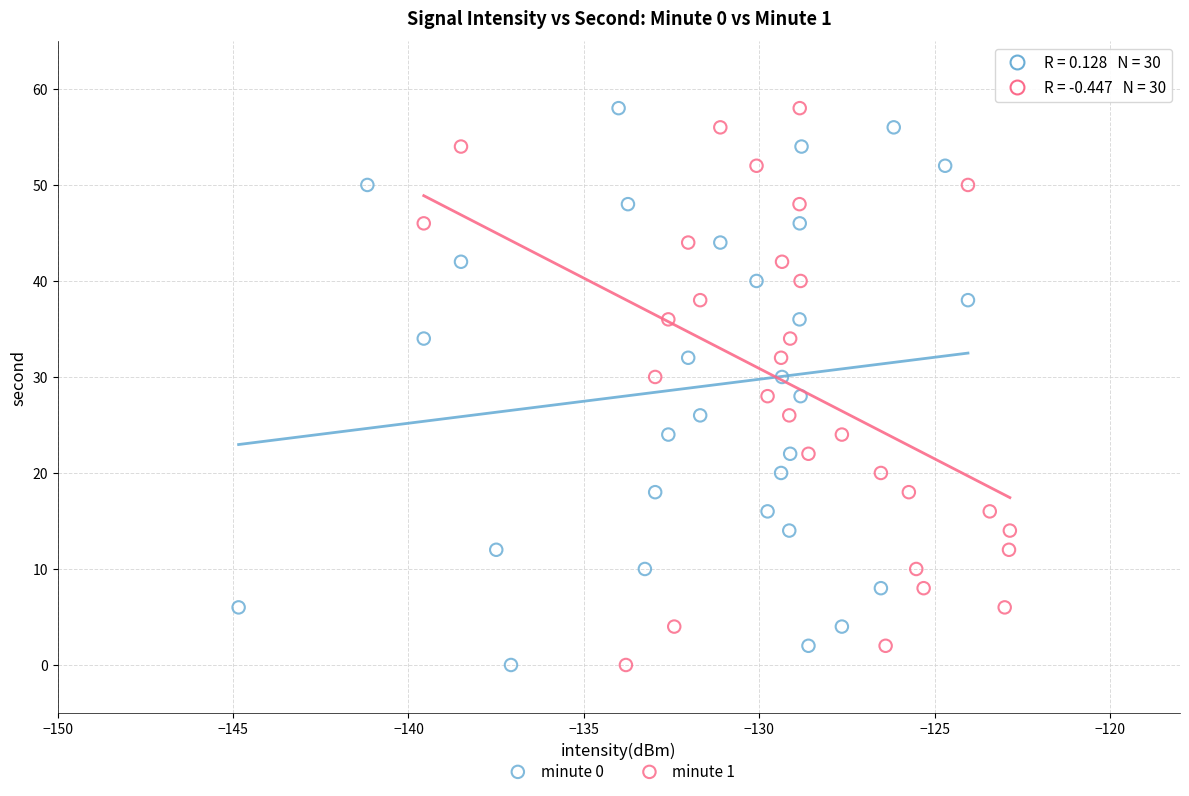

What are all the series names shown in the legend?

minute 0, minute 1